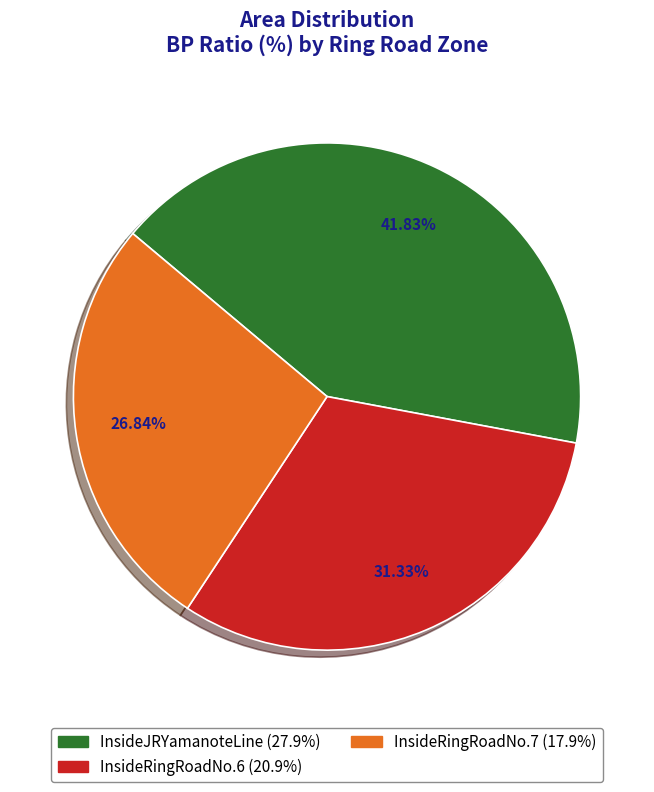

What portion of the pie excludes InsideRingRoadNo.6?

68.7%